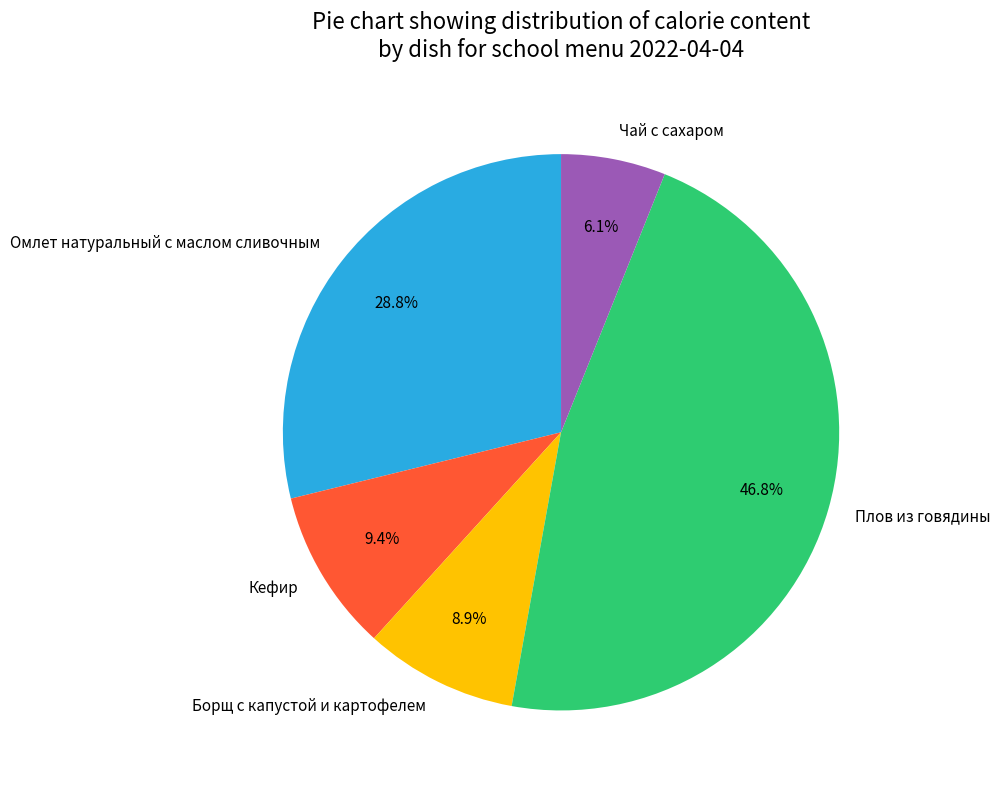

Is it true that Плов из говядины is 47% of the pie?

True